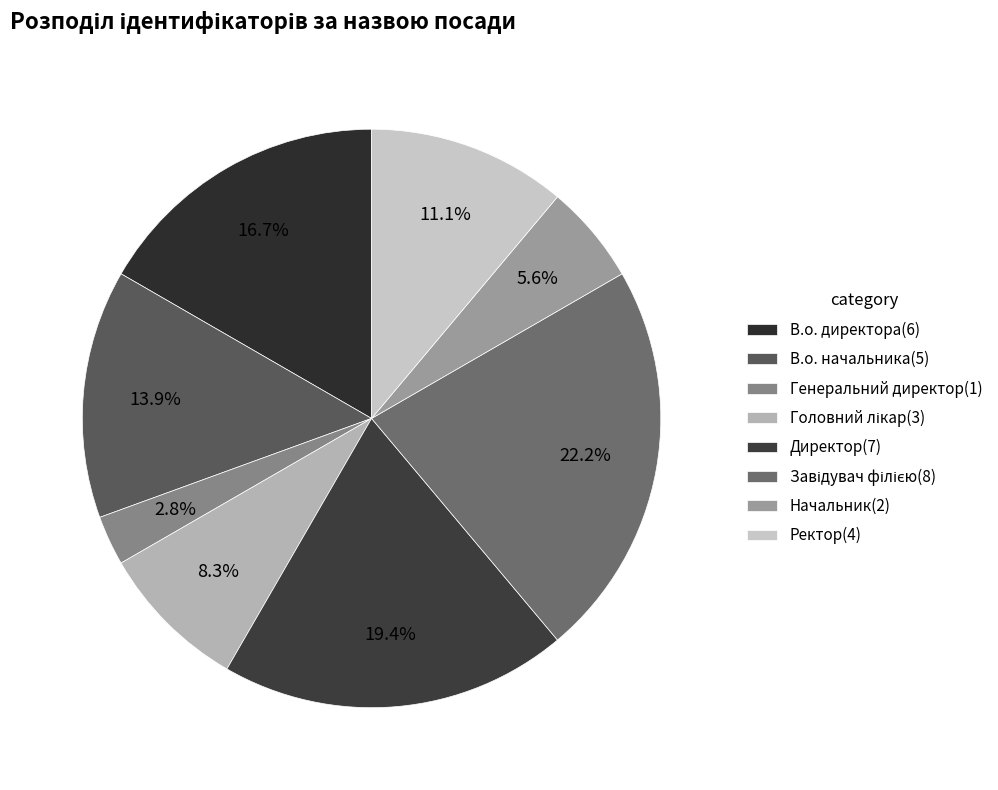

What is the ratio of the value at Ректор to the value at Генеральний директор?

4.0